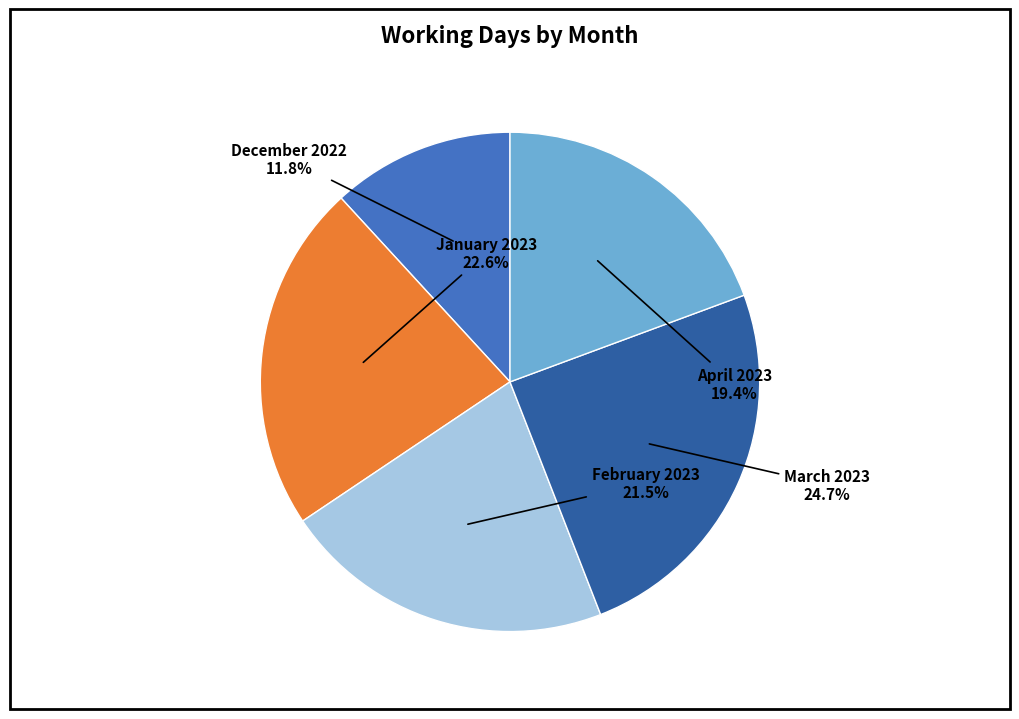

Approximately how many times larger is the value at April 2023 compared to December 2022?

1.6